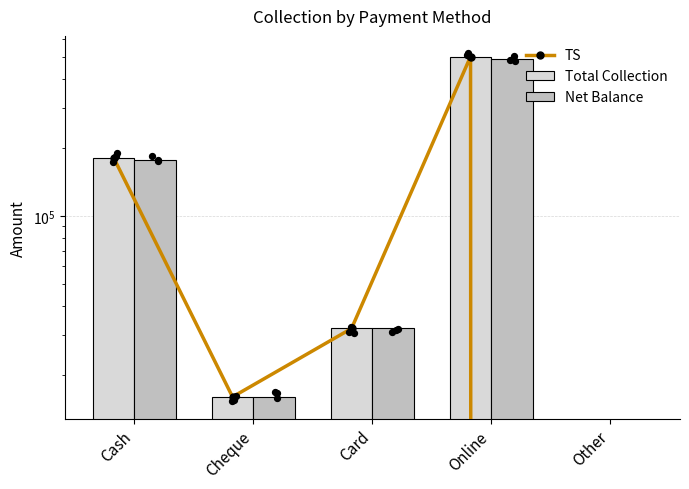

What are all the series names shown in the legend?

TS, Total Collection, Net Balance